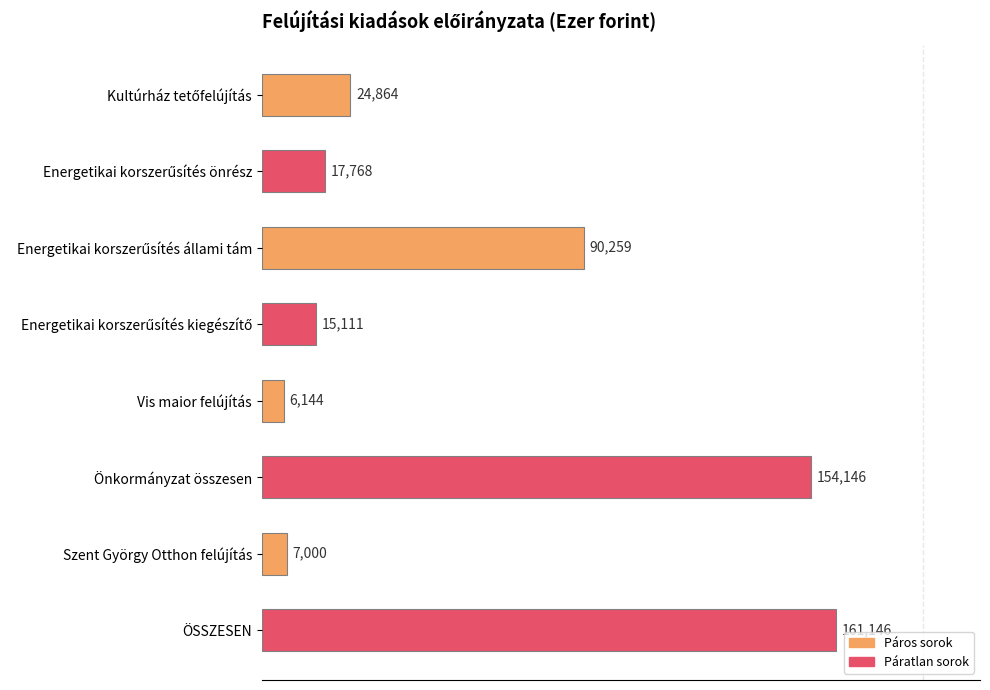

What is the label of the 1st bar from the bottom?

ÖSSZESEN